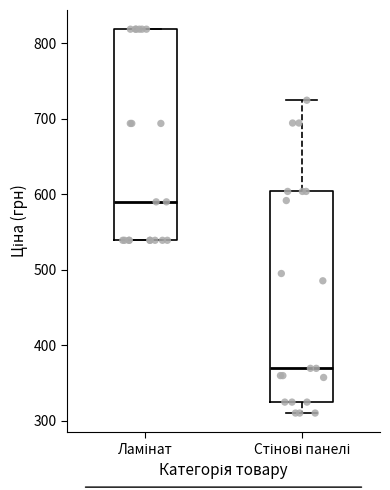

Reading left to right, transcribe this box plot: for each box, give where its median line is, the range the box spans, and where its two whiskers end, as read against the y-axis. The values are not printed on the chart, so give them approximately, as read against the axis.

Ламінат: median 590, box 540 to 820, whiskers 540 to 820
Стінові панелі: median 370, box 320 to 600, whiskers 310 to 720